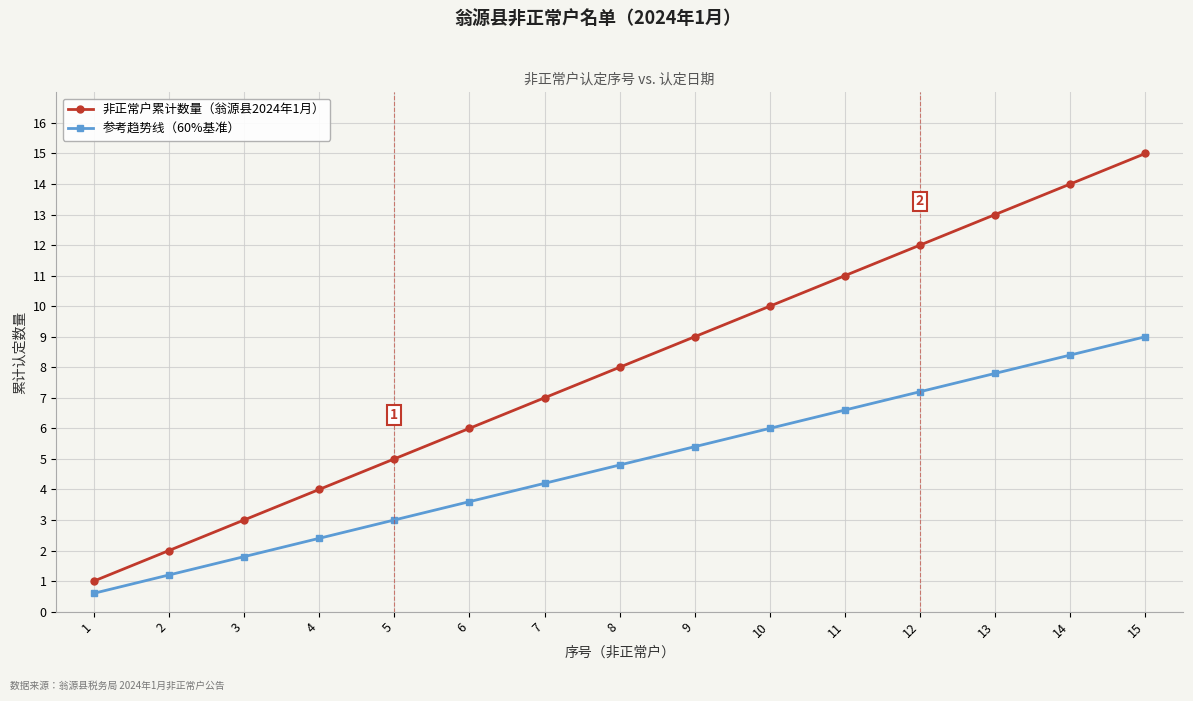

Does the chart have visible grid lines?

Yes